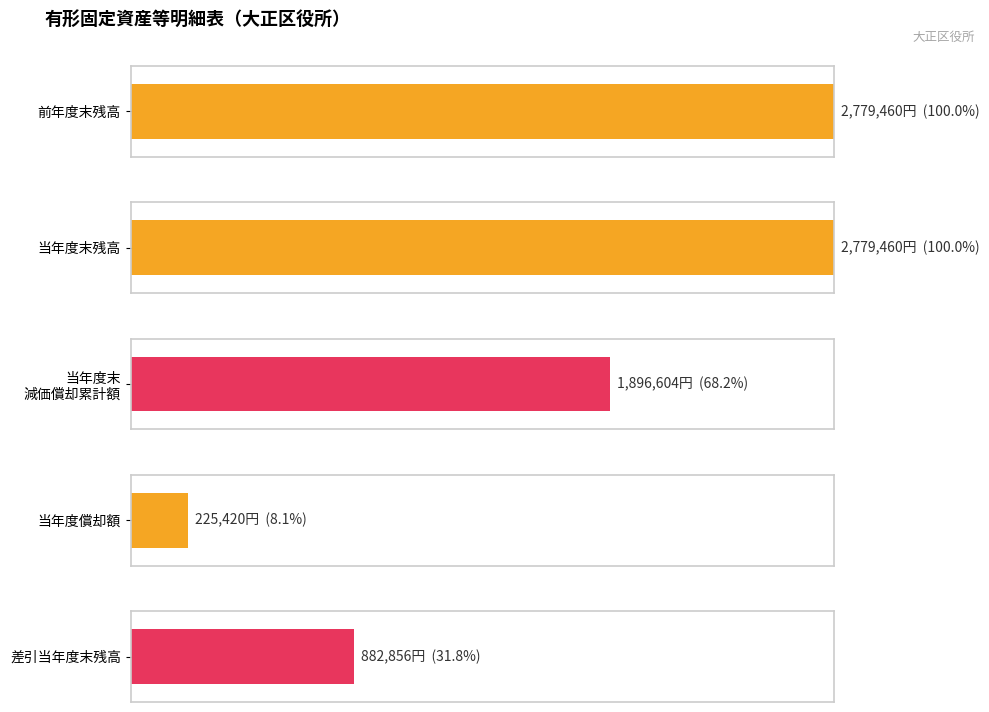

How many 当年度末残高 values are between 0 and 2779460?

5